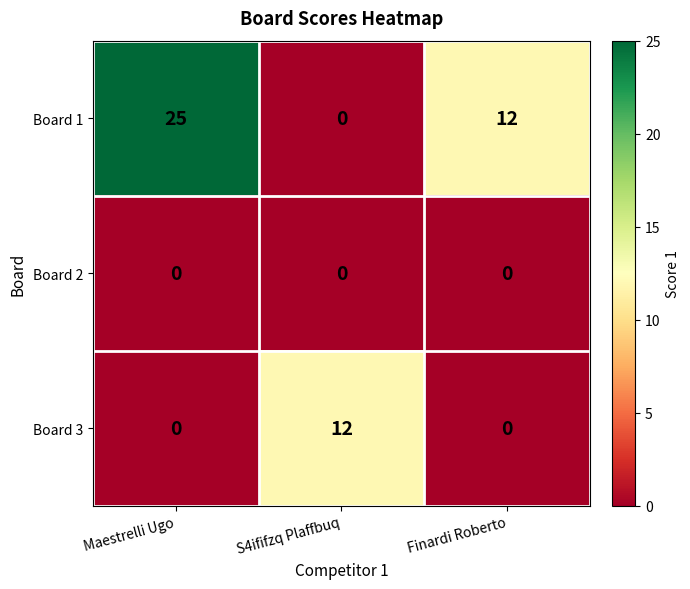

Read the Board 3 value at S4ififzq Plaffbuq, to the nearest 10.

10